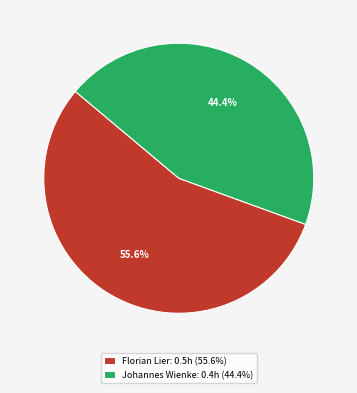

What percentage is NOT represented by Johannes Wienke?

55.6%